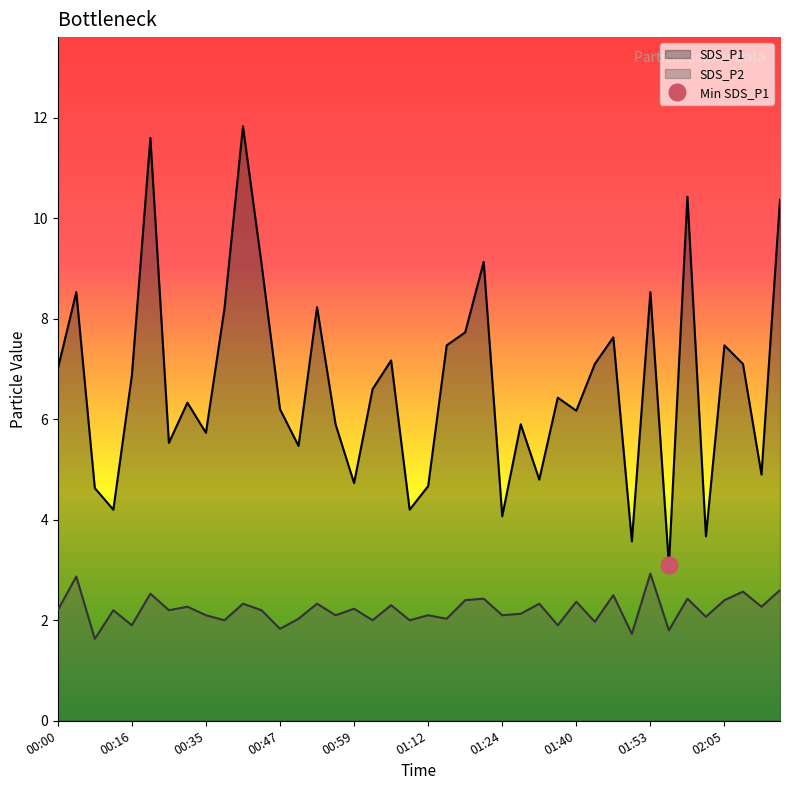

The value of SDS_P2 line at 30 is 2.5. True or false?

True